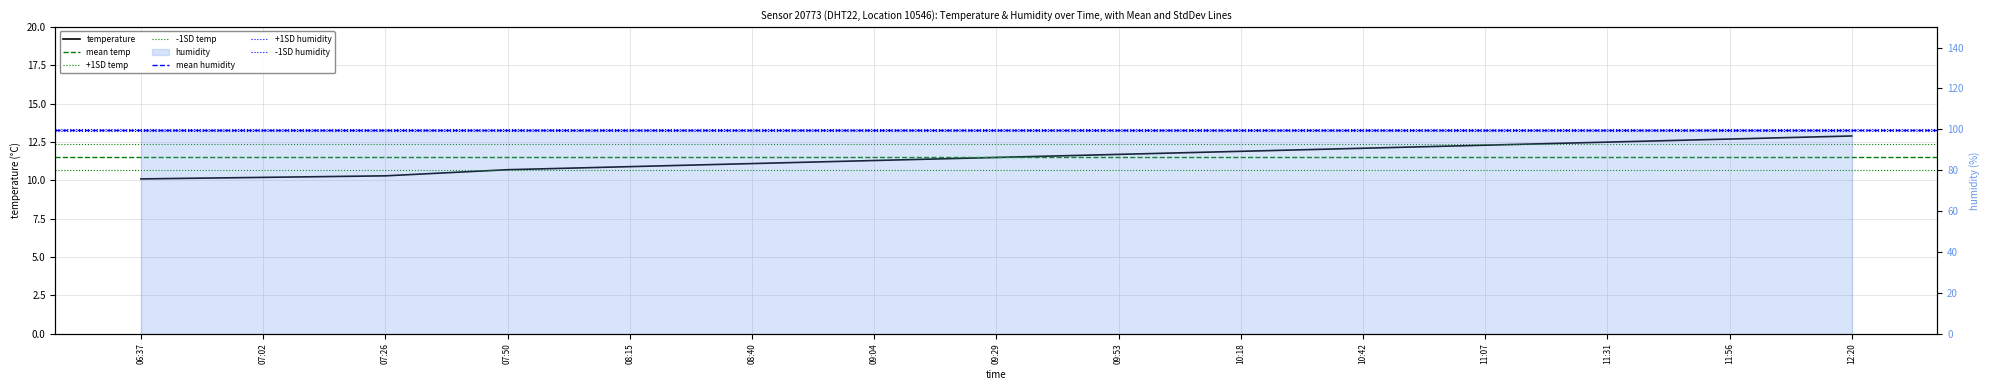

What is the minimum value shown in the chart?

10.1